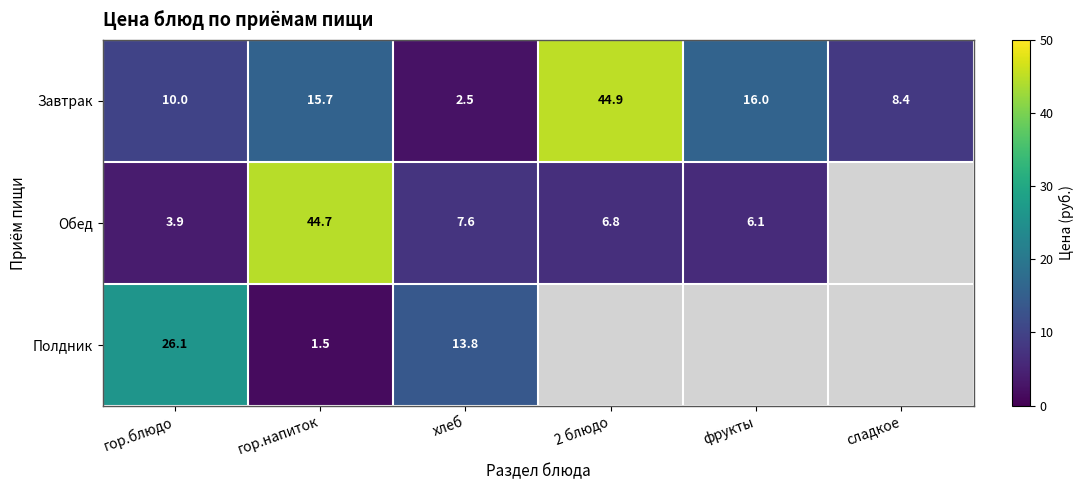

Which has a higher value, гор.блюдо or сладкое?

гор.блюдо